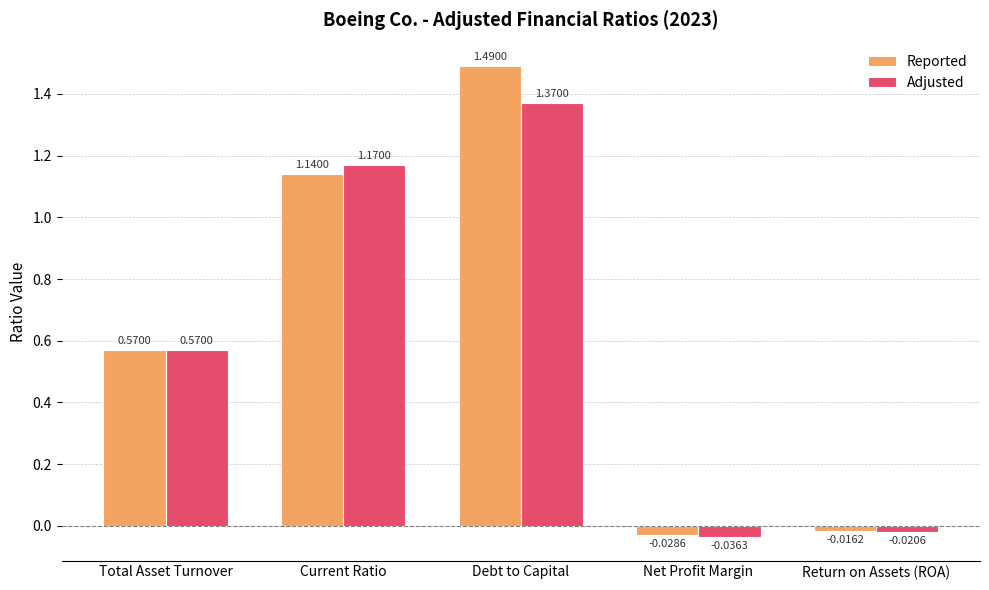

Where does the Reported series first go above 0?

Total Asset Turnover